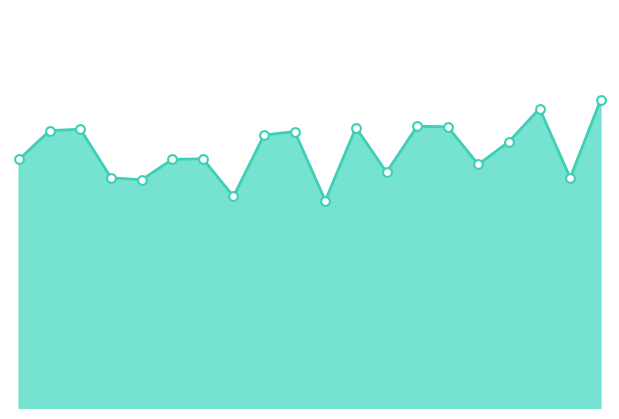

How many lines are shown in the chart?

1